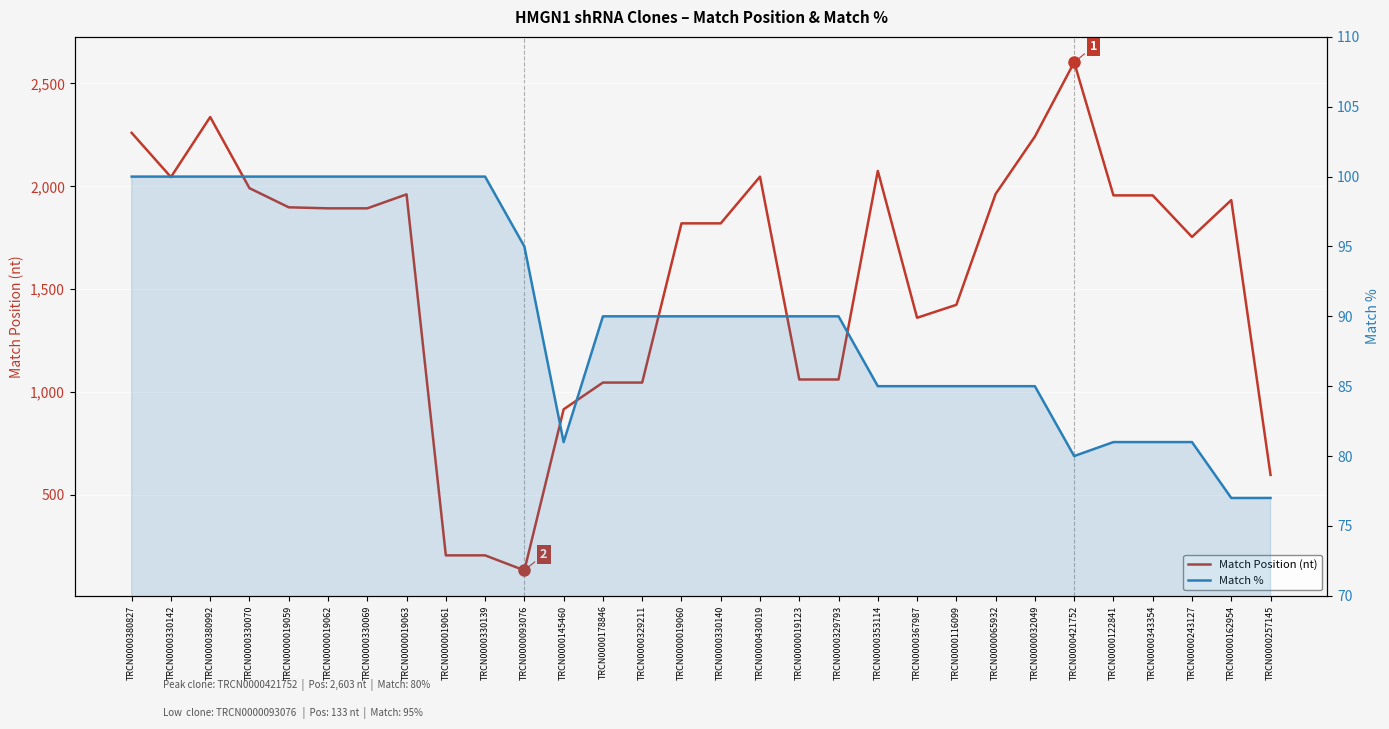

Where is the first local minimum for Match %?

TRCN0000145460